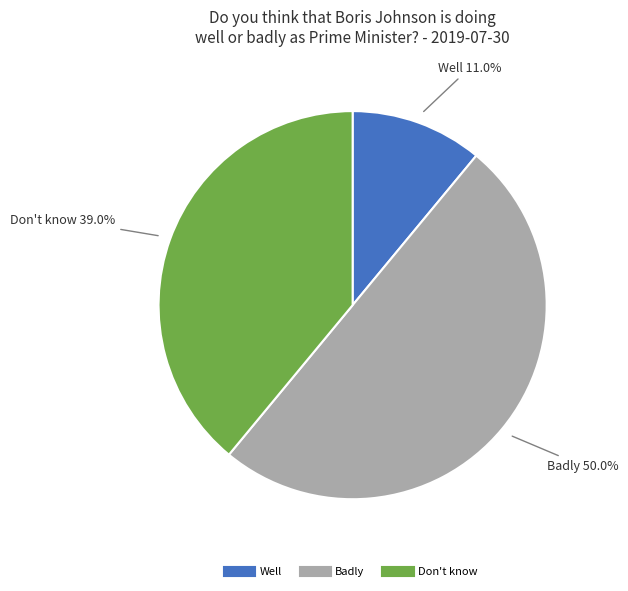

How many segments does this pie chart have?

3